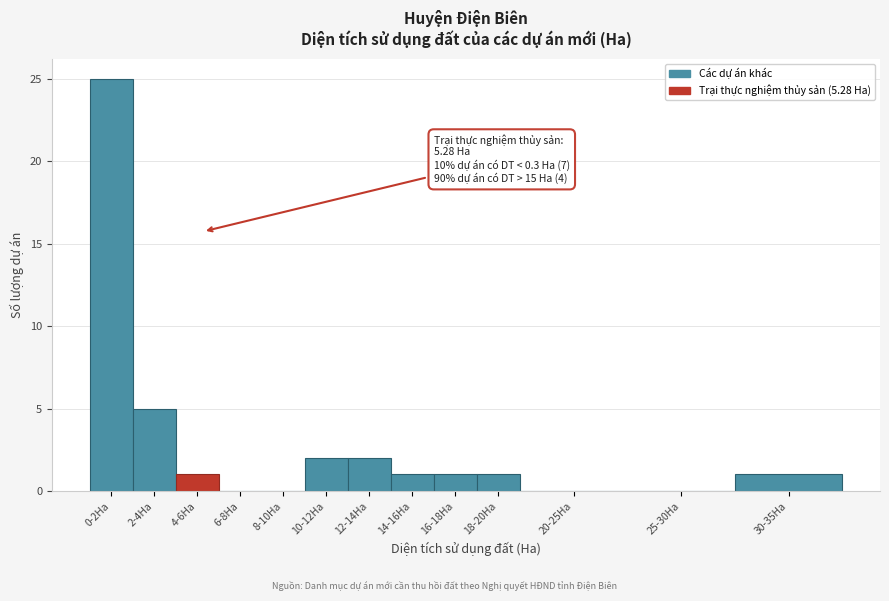

Reading right to left, list all the values displayed in this chart.

30-35Ha=1	25-30Ha=0	20-25Ha=0	18-20Ha=1	16-18Ha=1	14-16Ha=1	12-14Ha=2	10-12Ha=2	8-10Ha=0	6-8Ha=0	4-6Ha=1	2-4Ha=5	0-2Ha=25